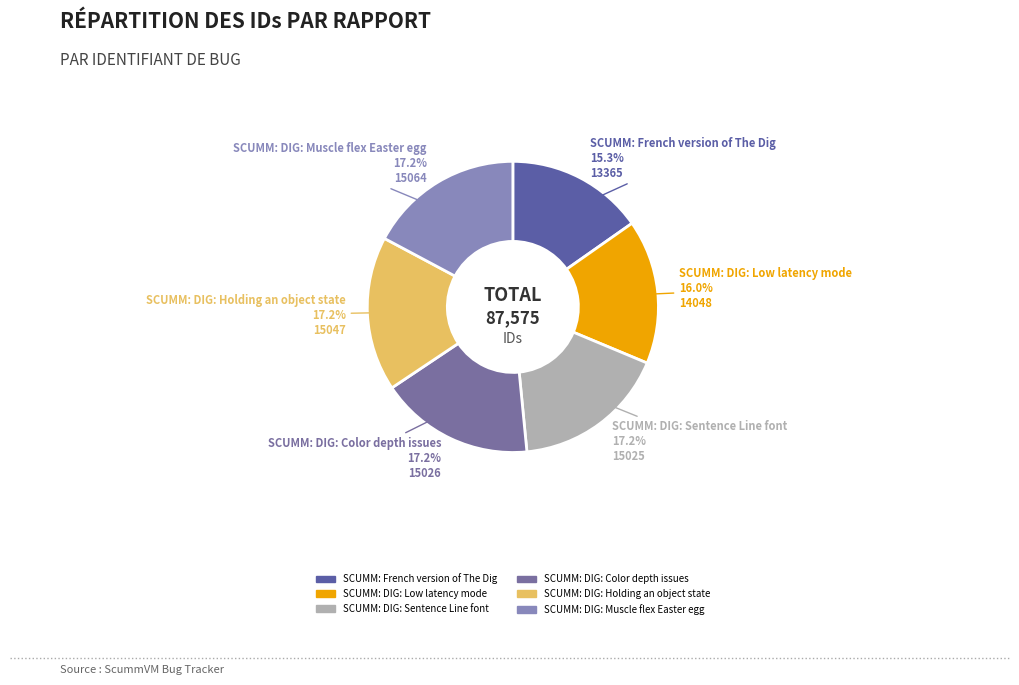

Is the sum of SCUMM: DIG: Muscle flex Easter egg and SCUMM: DIG: Color depth issues greater than half?

No